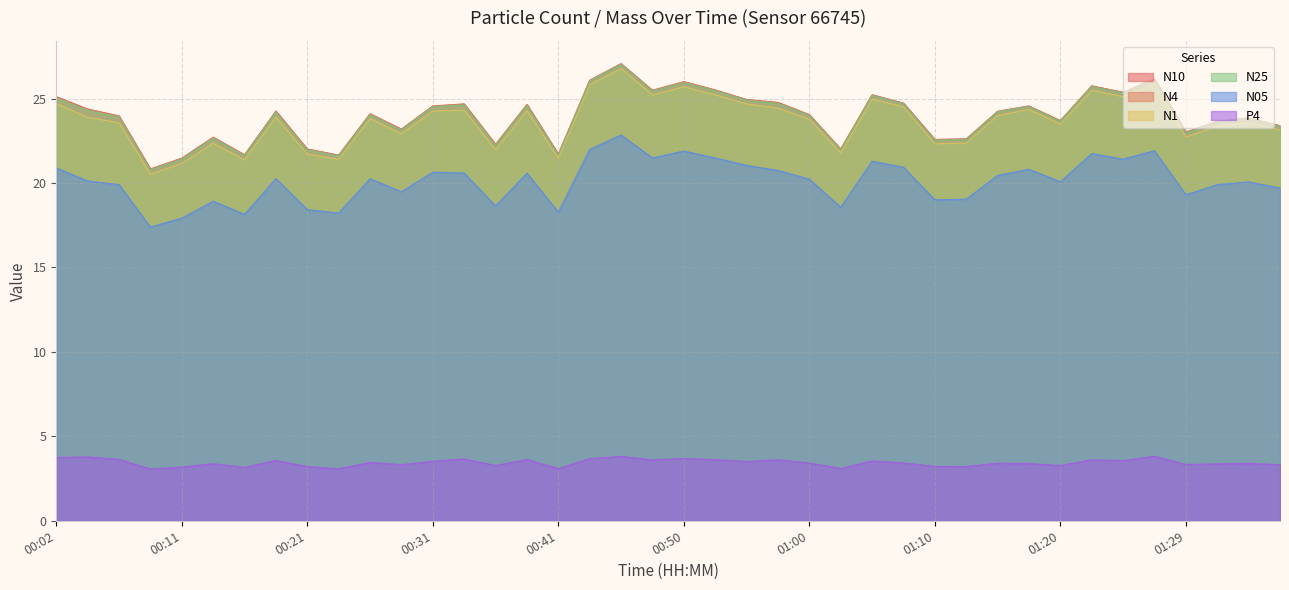

Does the chart have visible grid lines?

Yes